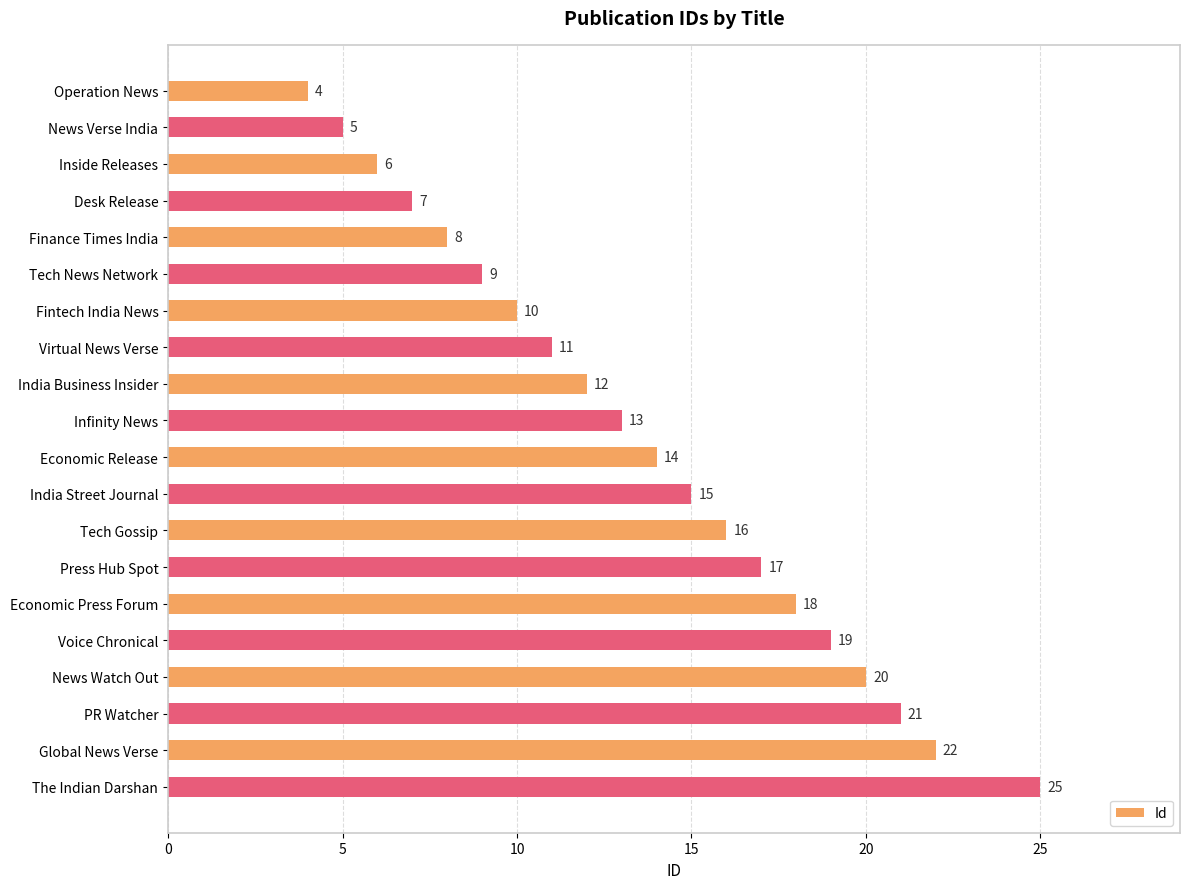

What is the greatest value displayed?

25